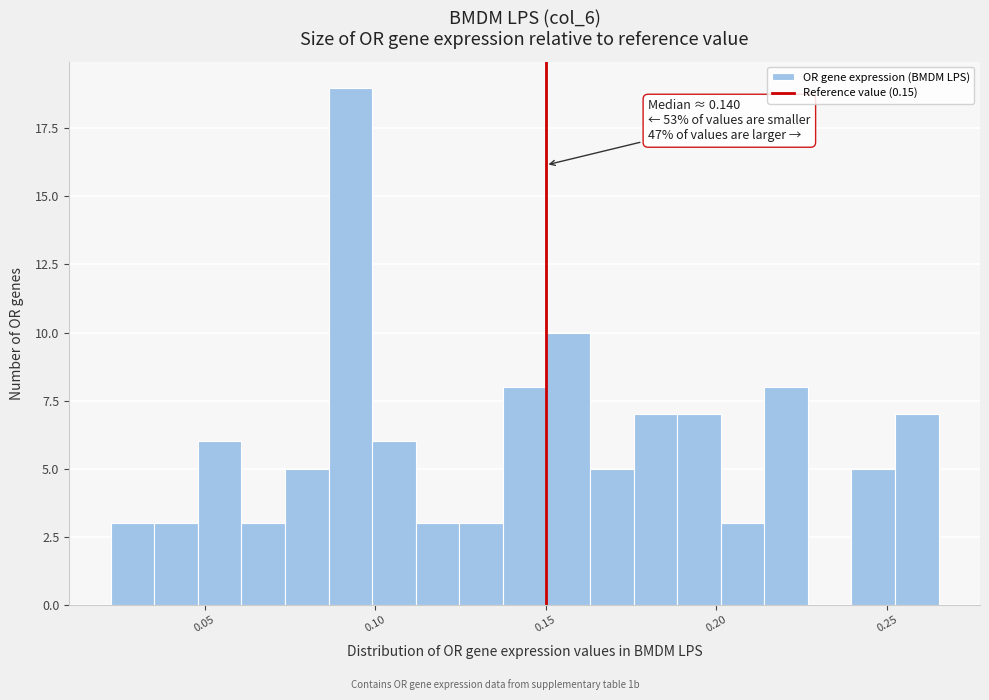

Read against the x-axis, roughly where is the centre of the tallest bar?

0.095